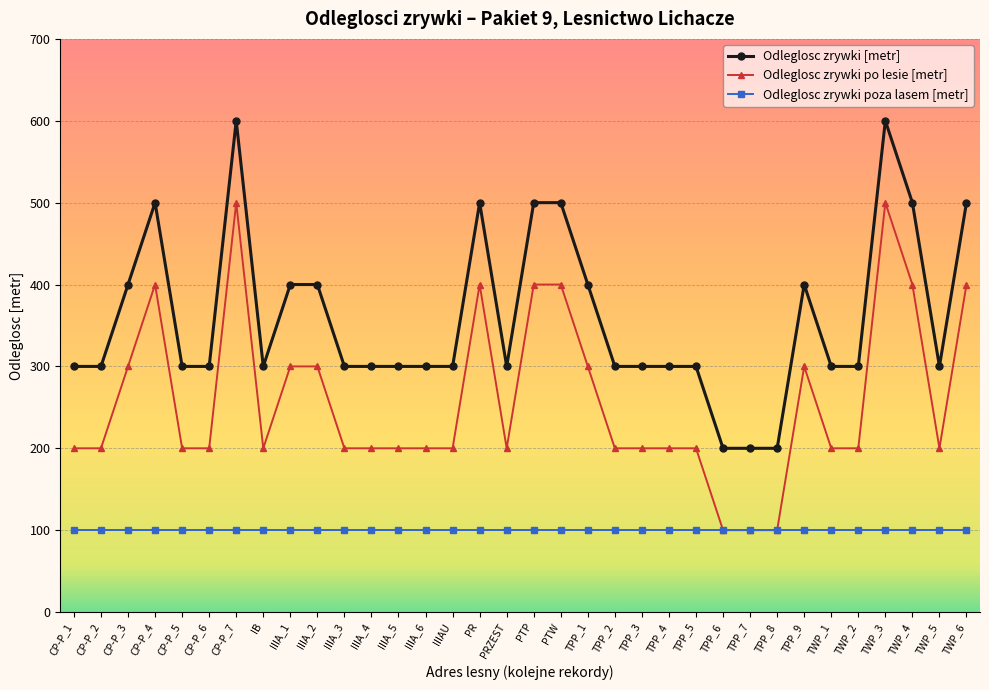

True or false: Odleglosc zrywki poza lasem [metr] and Odleglosc zrywki [metr] cross at least once.

False